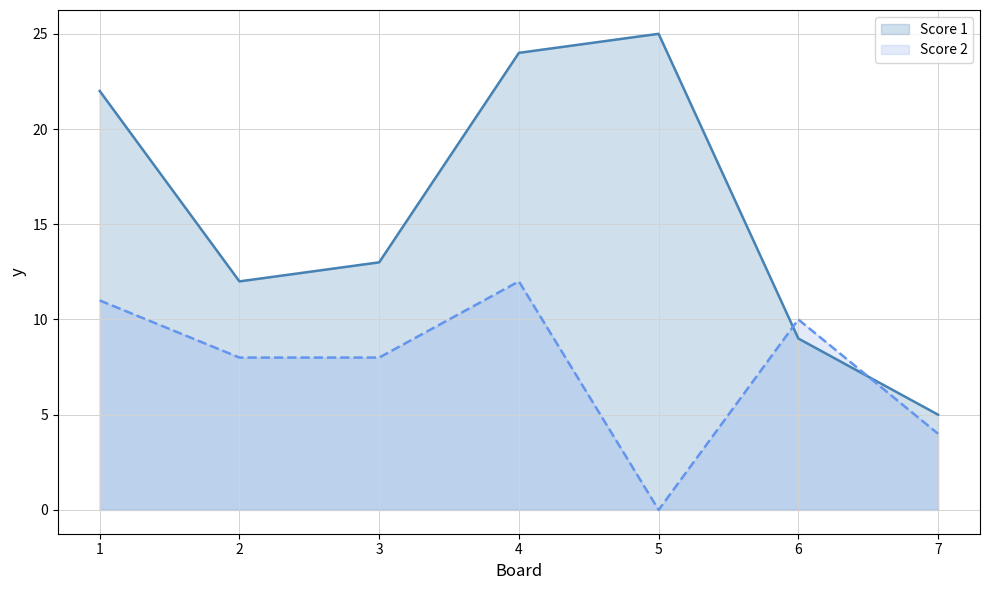

Which series changed the most between 6 and 7?

Score 2